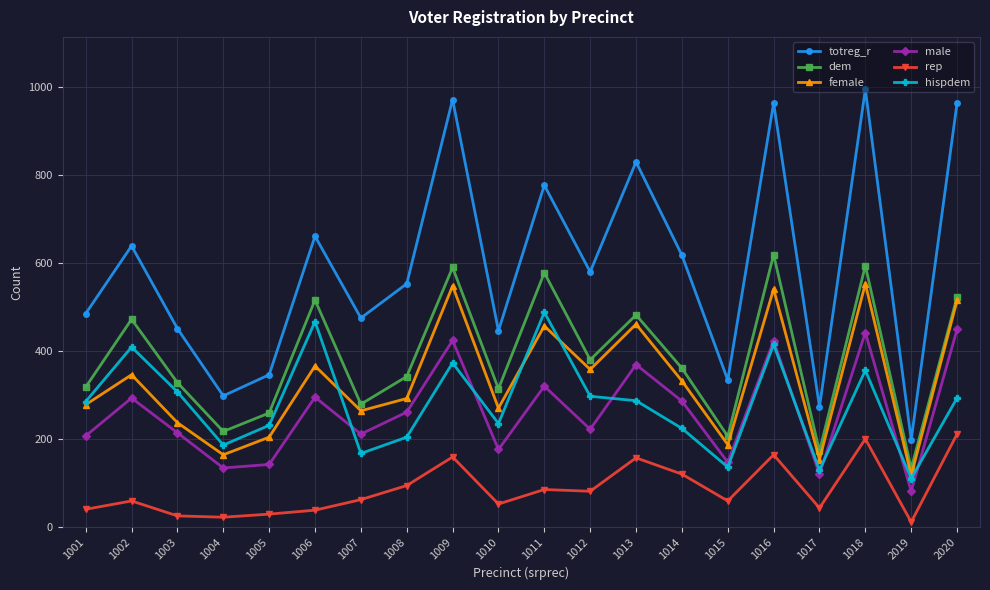

Is it true that totreg_r equals 580 at 1012?

True